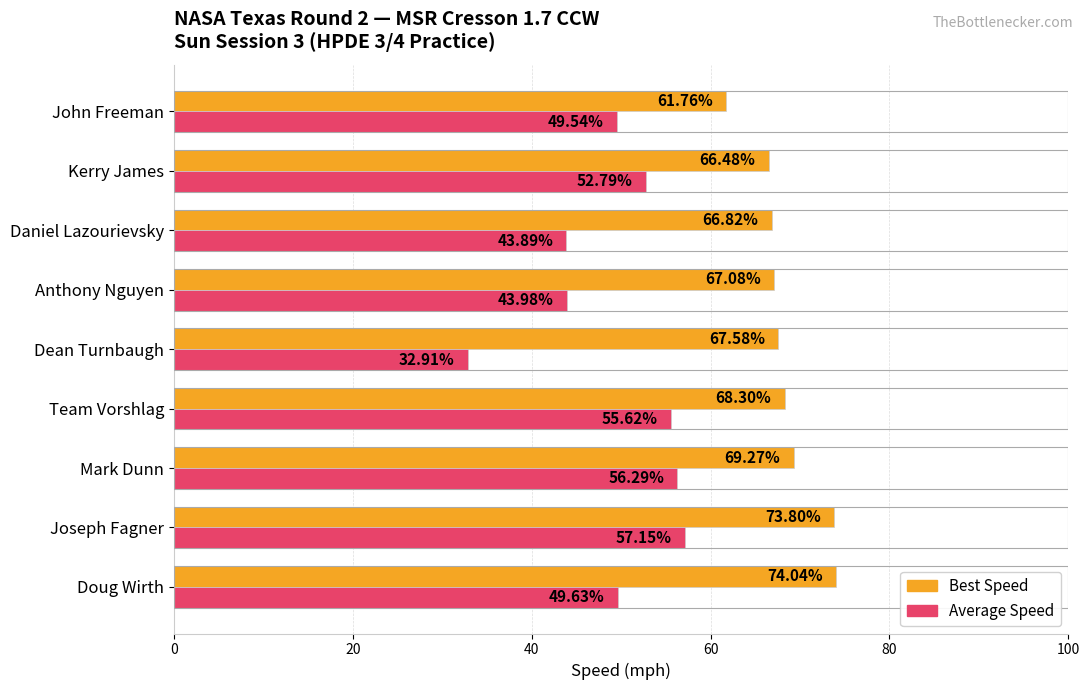

List the series in order of their peak value, lowest first.

Average Speed, Best Speed